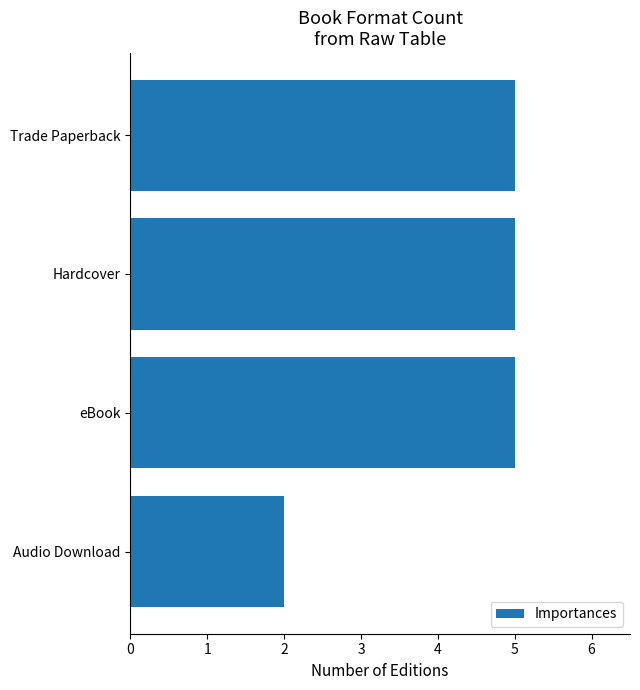

What is the maximum value shown in the chart?

5